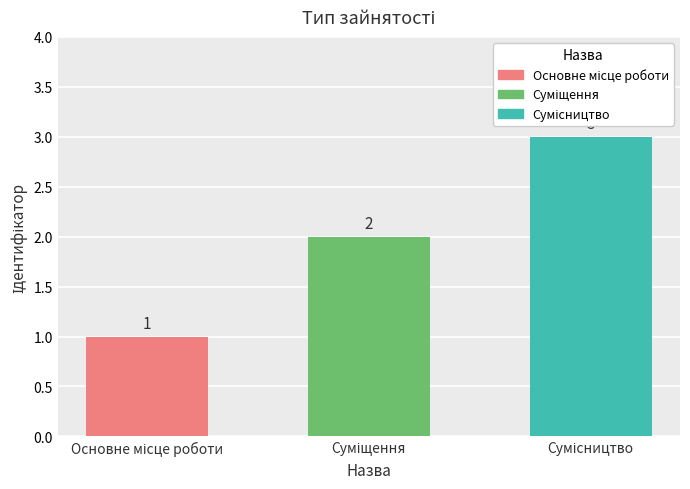

Count the number of categories in the chart.

3